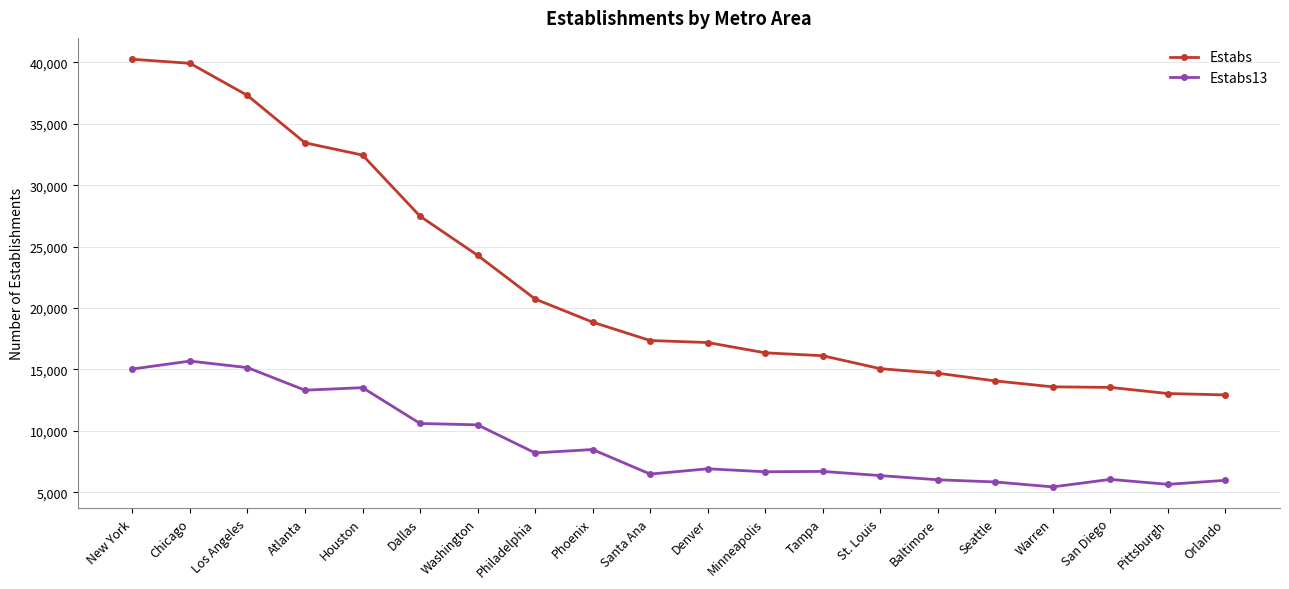

True or false: Estabs13 has more than 2 points higher than both neighbors.

True